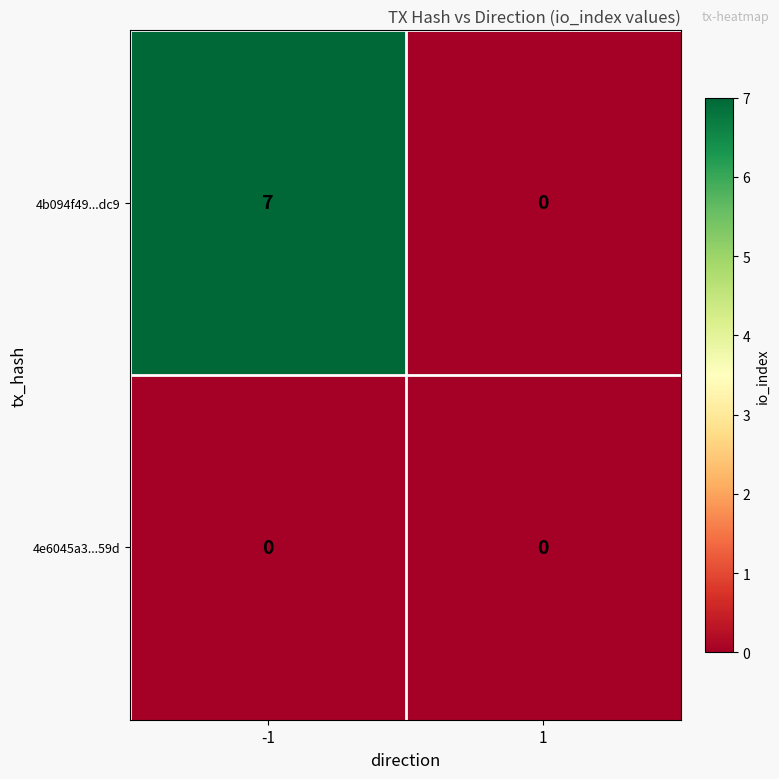

What is the difference between the maximum and minimum values in the 4b094f49...dc9 series?

7